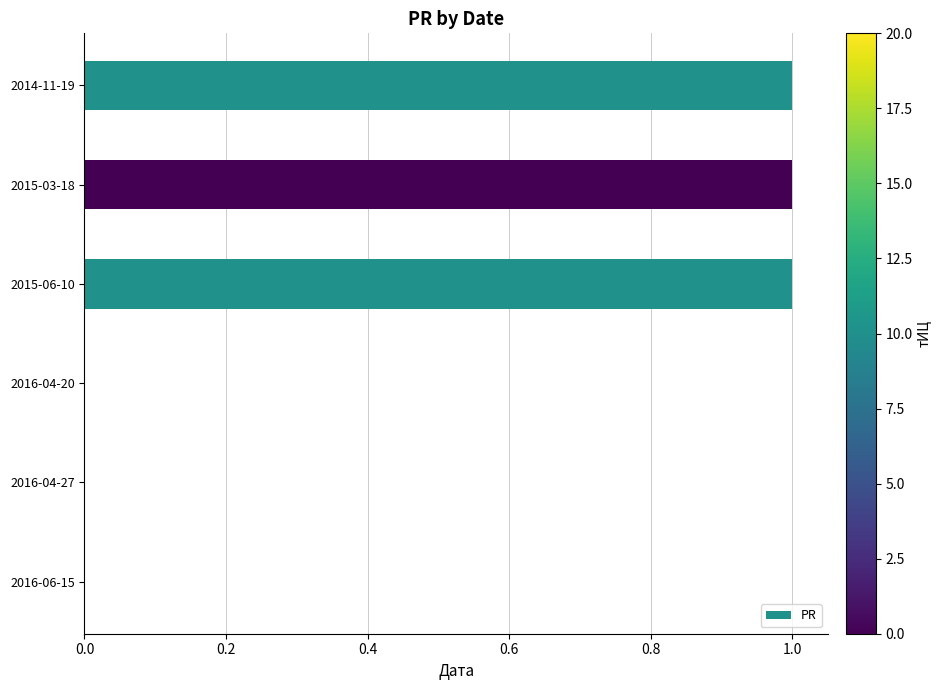

The value at 2014-11-19 is 1. True or false?

True